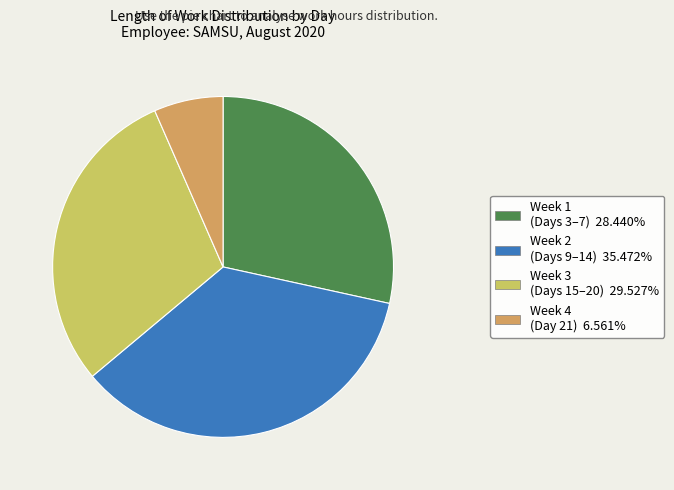

Do Week 2 (Days 9–14) 35.472% and Week 3 (Days 15–20) 29.527% together represent more than half of the pie?

Yes